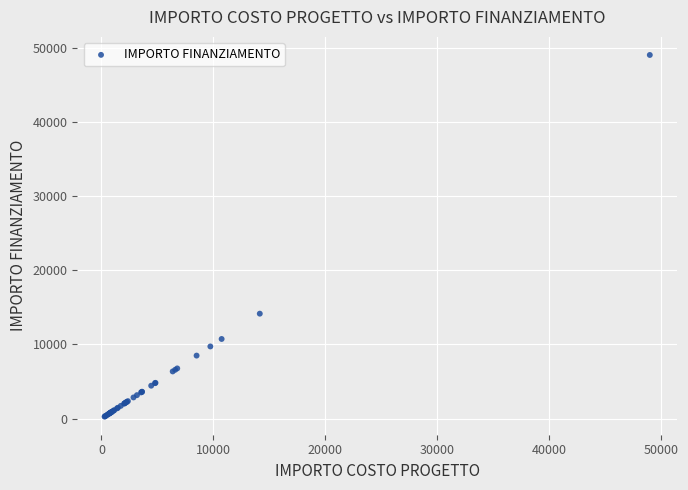

What Y value in the scatter plot is closest to 24642?

14153